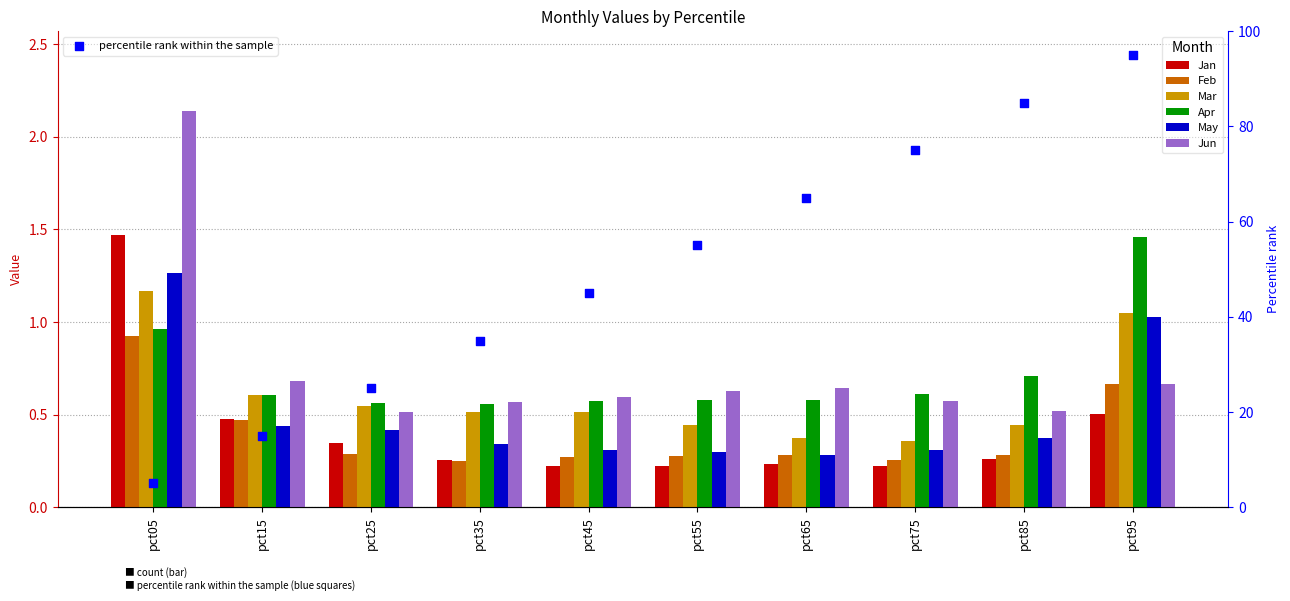

What are all the series names shown in the legend?

Jan, Feb, Mar, Apr, May, Jun